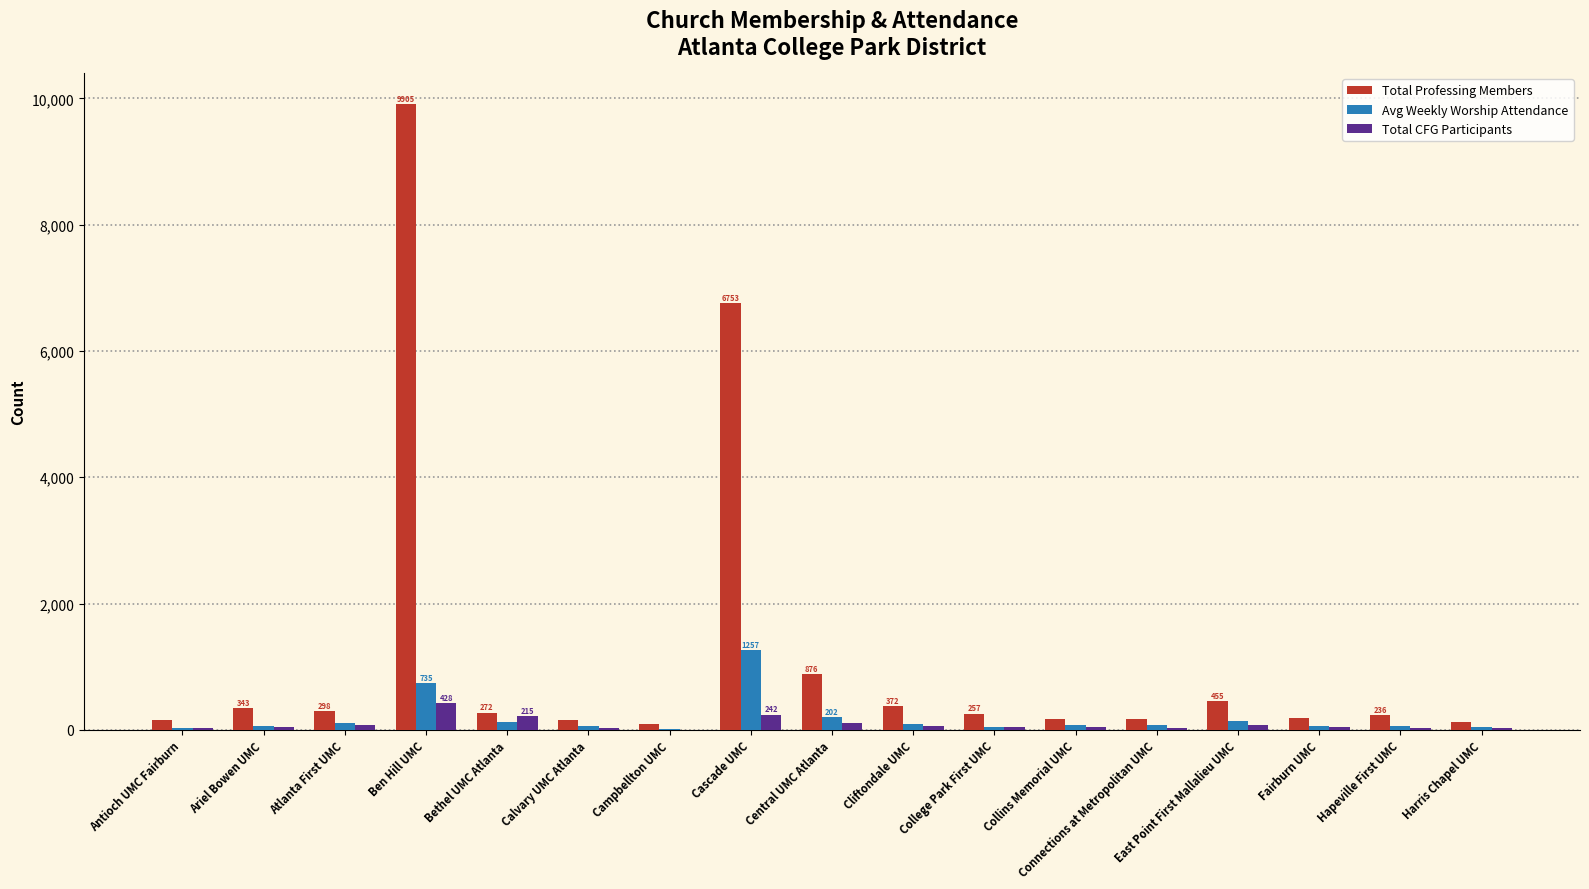

Which label corresponds to the largest value in the chart?

Ben Hill UMC